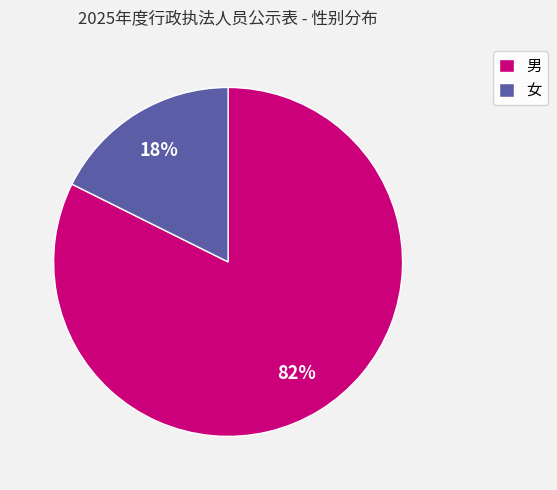

Which category has the biggest portion of the pie?

男